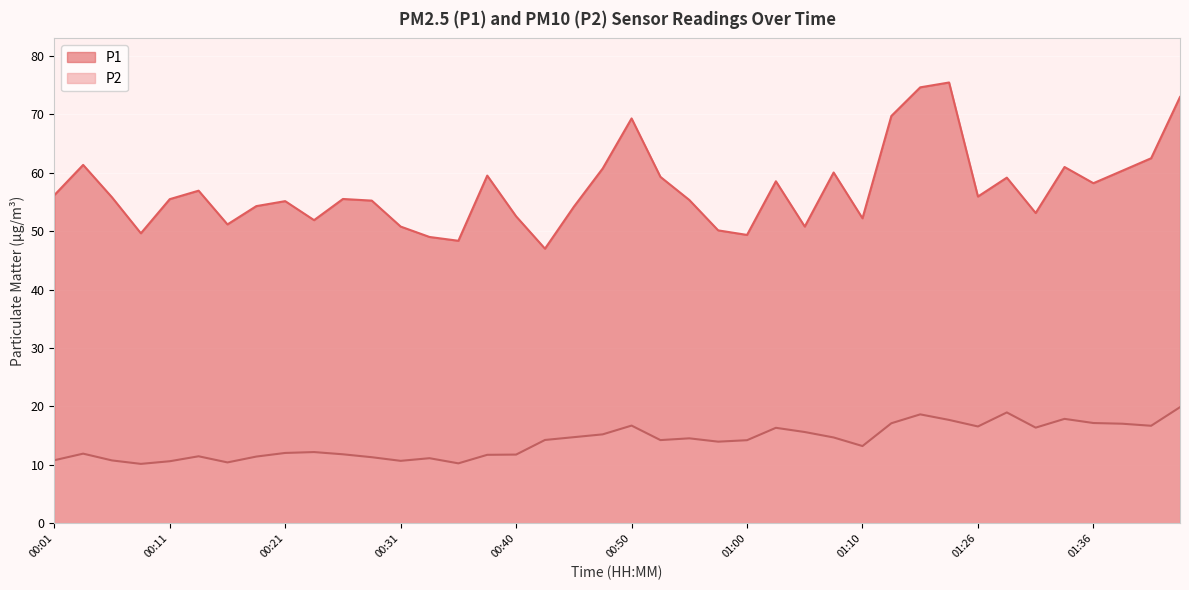

Which has a higher value, 00:11 or 01:03?

01:03